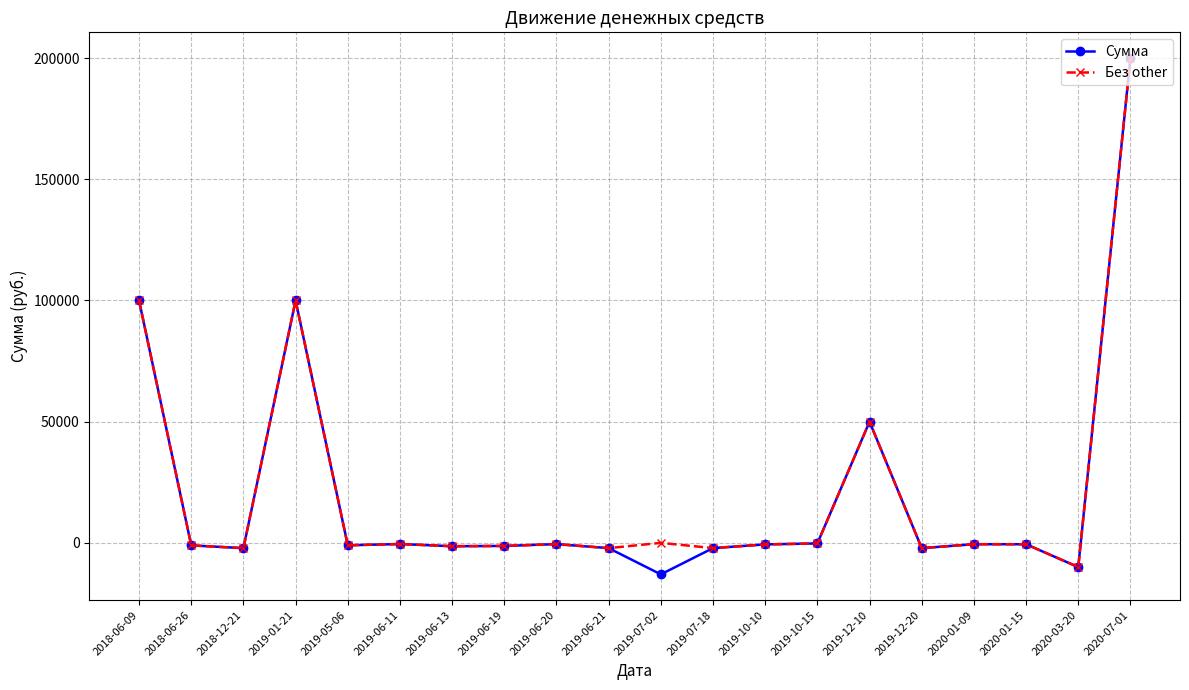

Which series has the widest spread of values?

Сумма